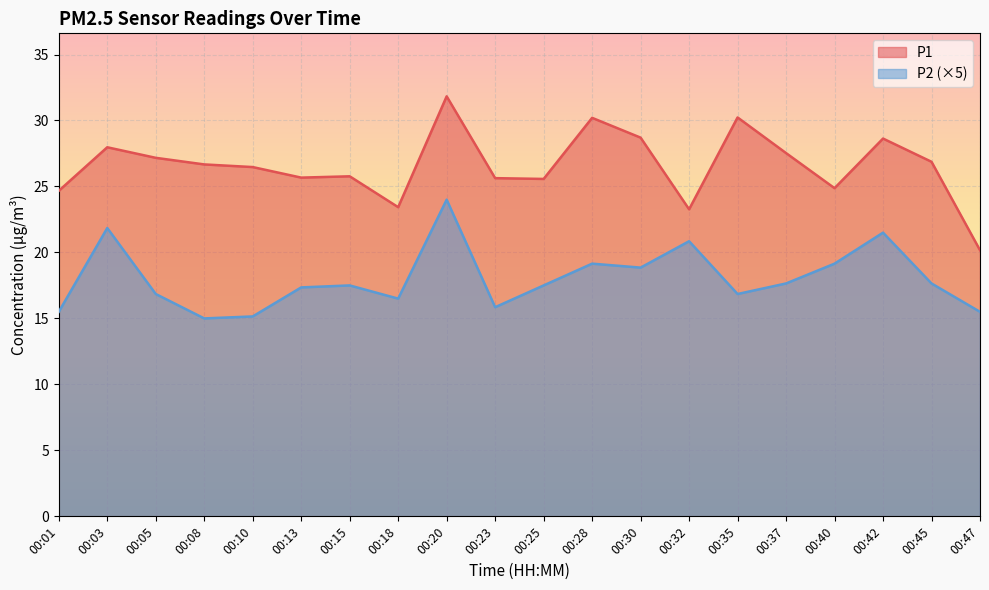

What value does the P2 series have at 00:42?

21.5